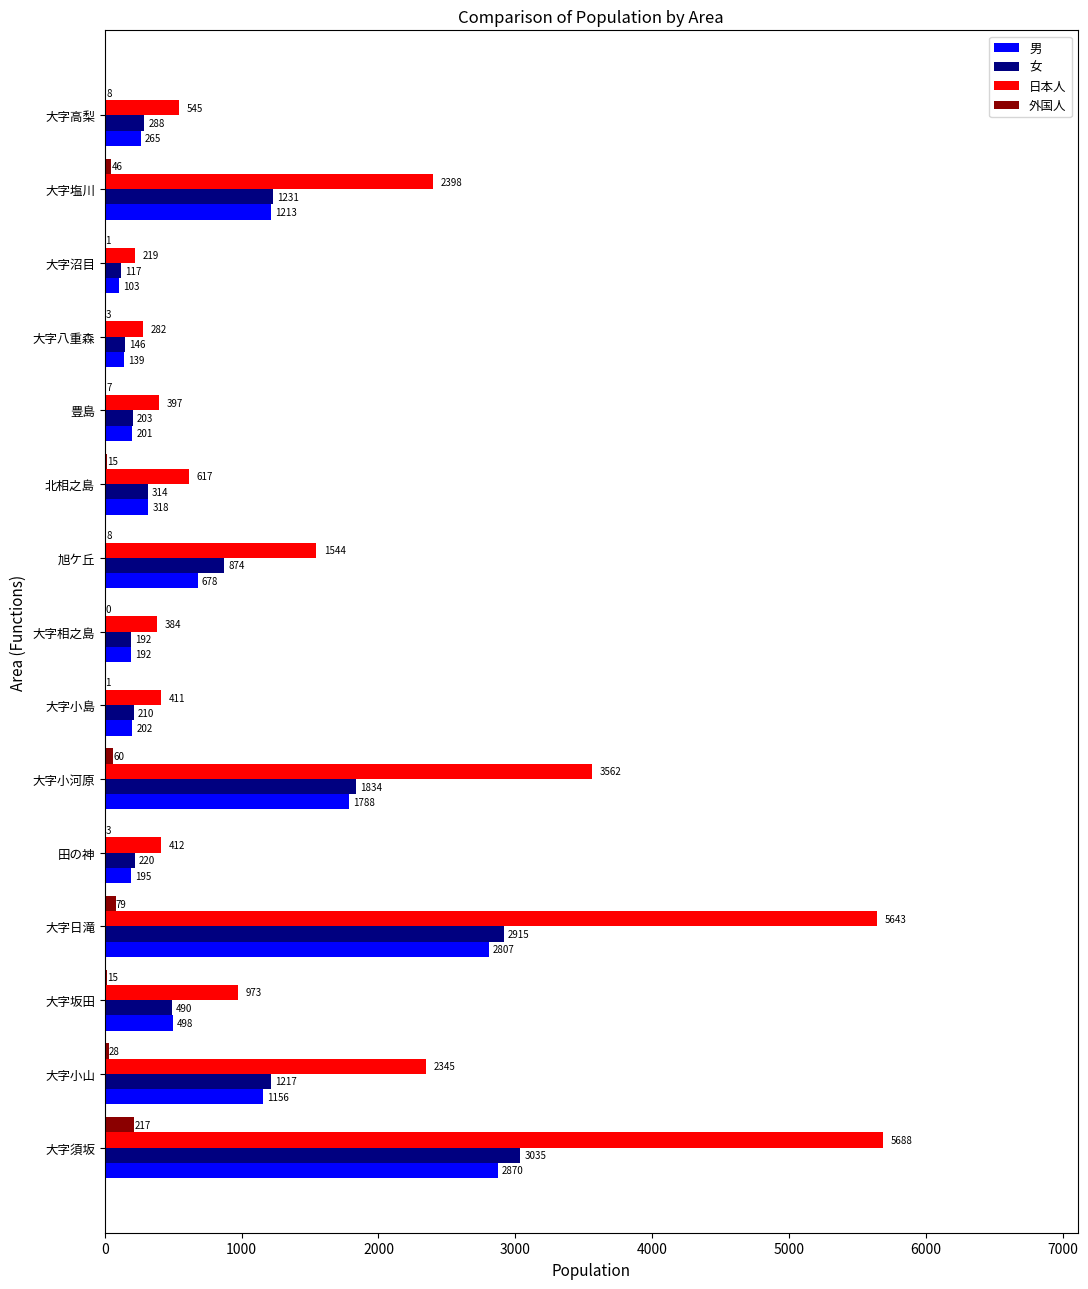

Which category has the highest value in the 日本人 series?

大字須坂